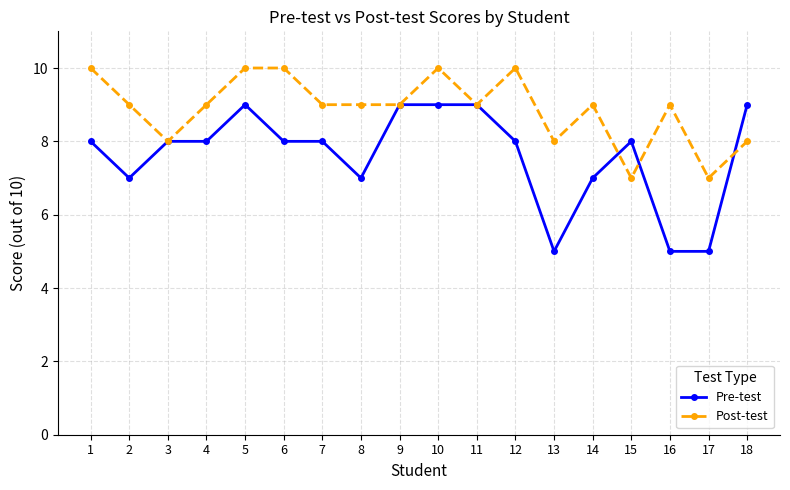

True or false: Post-test has more than 2 points higher than both neighbors.

True